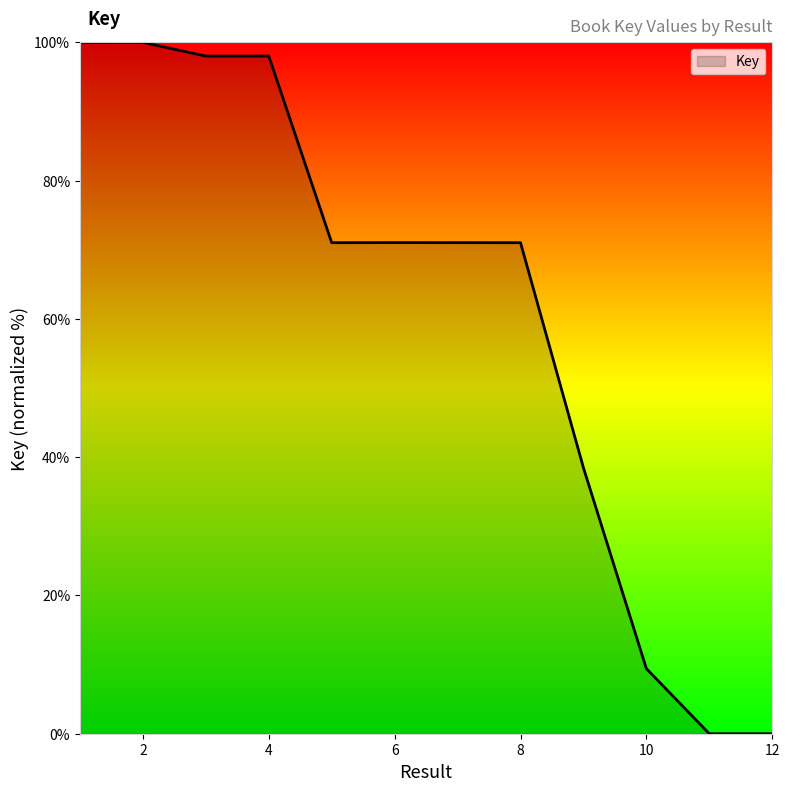

What is the maximum value shown in the chart?

100.0